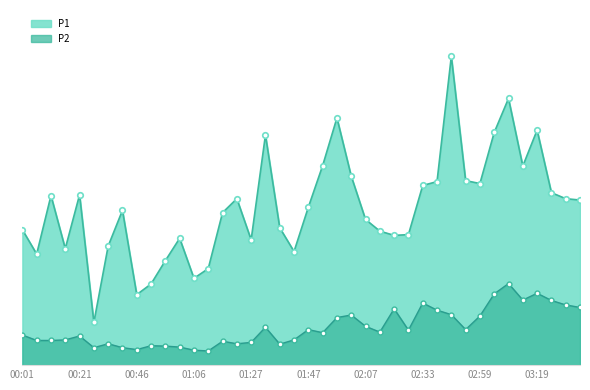

What value does the P1 series have at 01:01?

6.5